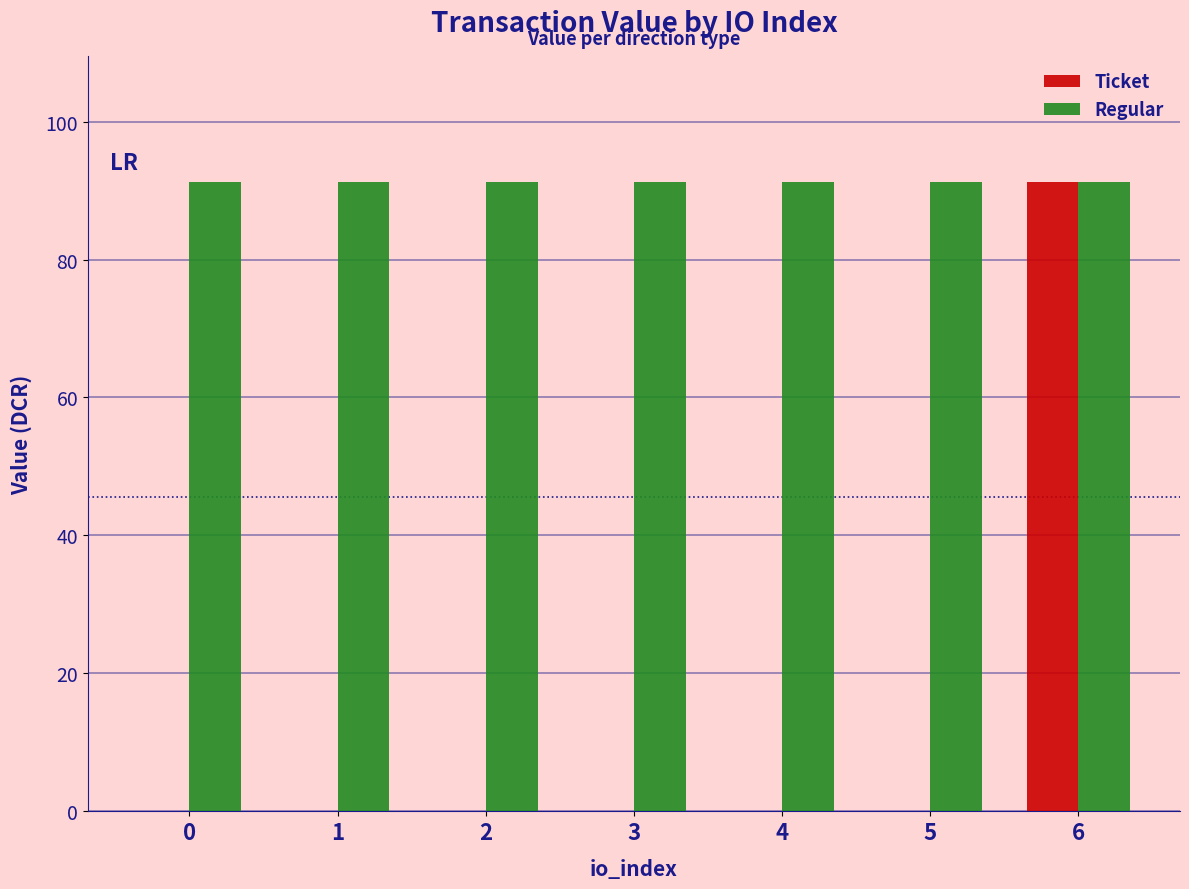

The Ticket series shows -34.5 at 0. True or false?

False